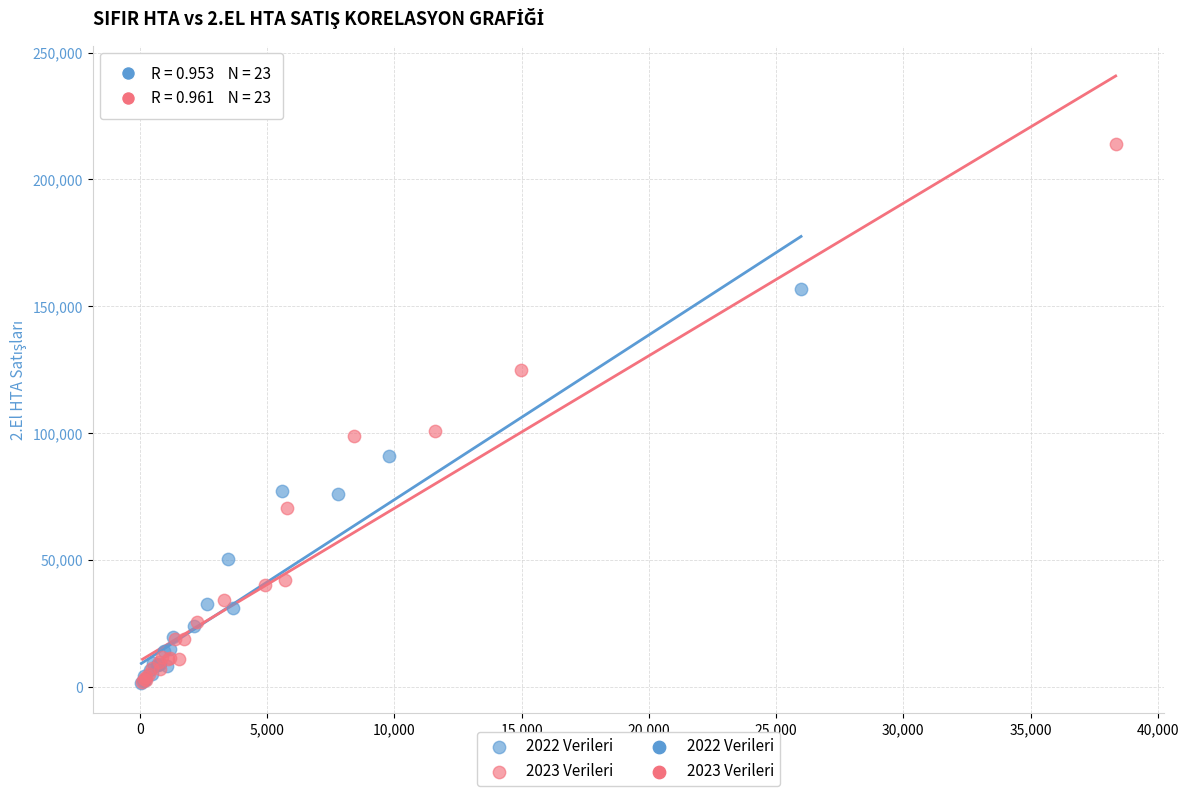

Which series contains the highest Y value?

2023 Verileri